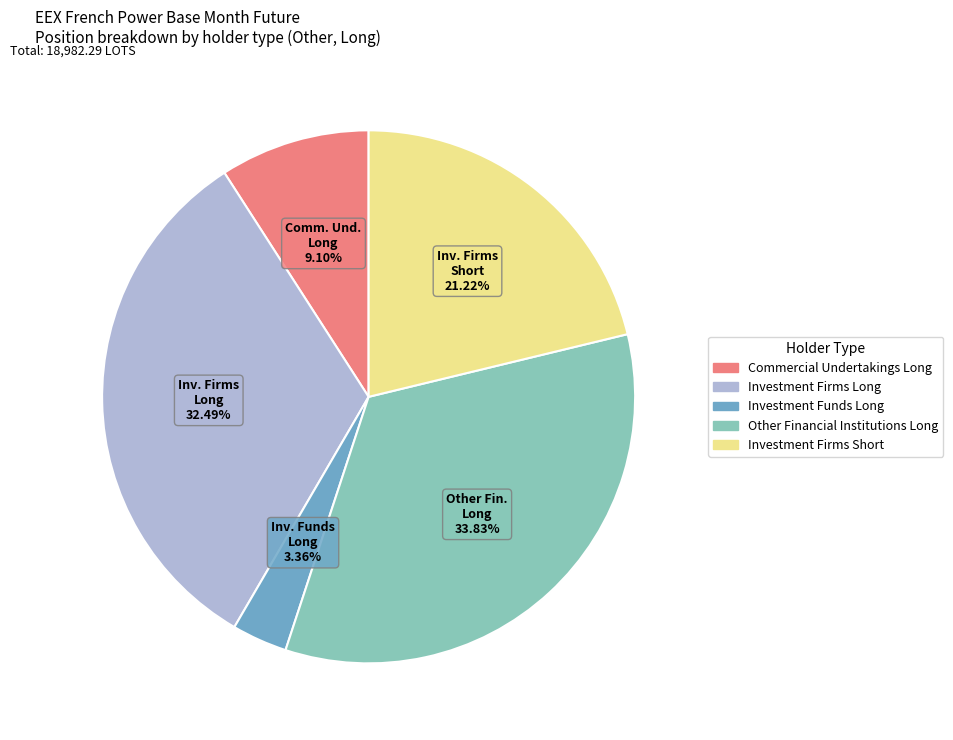

Combined, do Investment Firms Short and Commercial Undertakings Long account for over 50%?

No